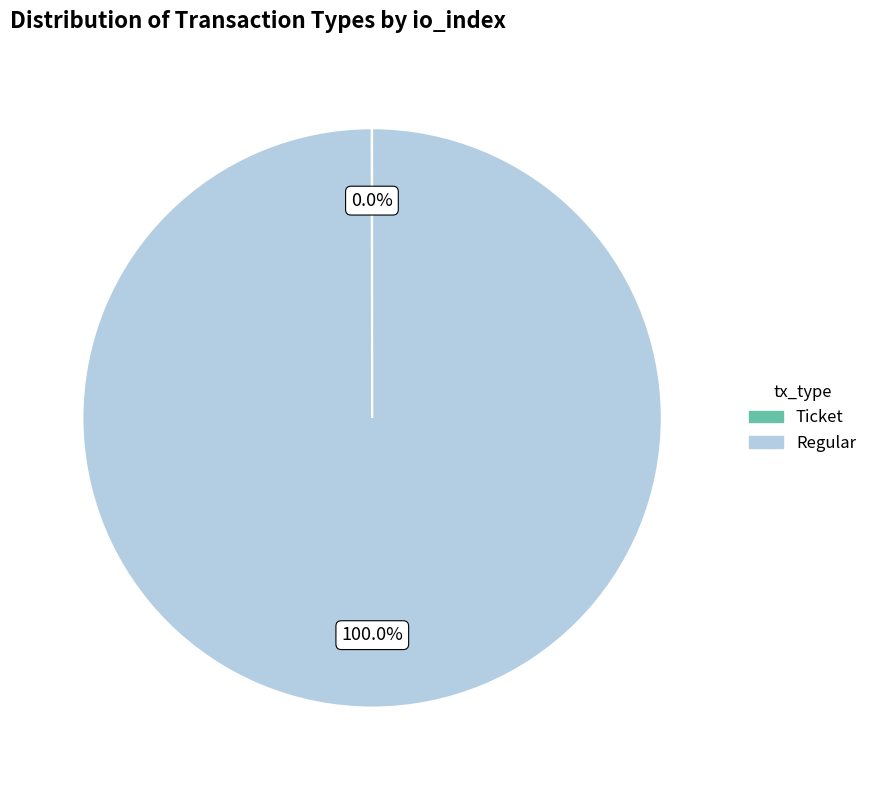

Which slice is the largest?

Regular